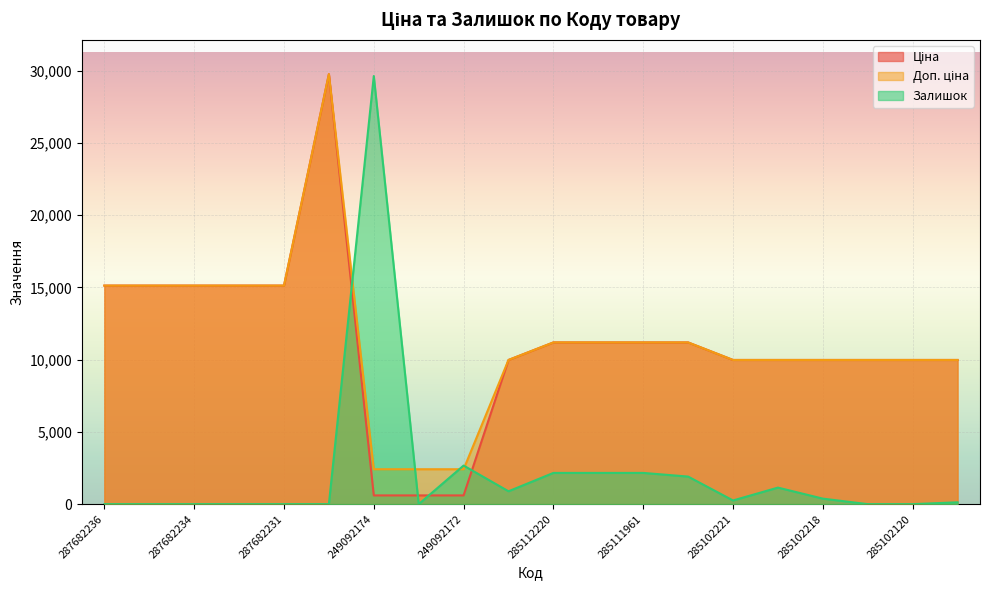

Where is the first local minimum for Залишок?

249092173